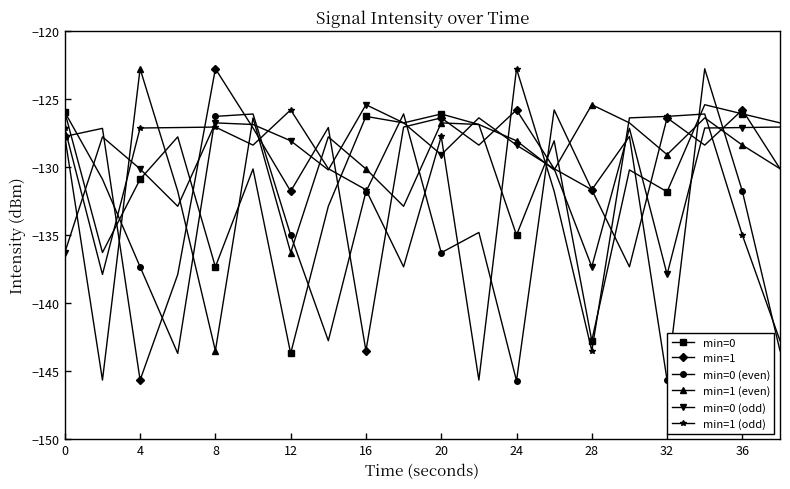

How many interior local peaks does the min=1 (even) series have?

6